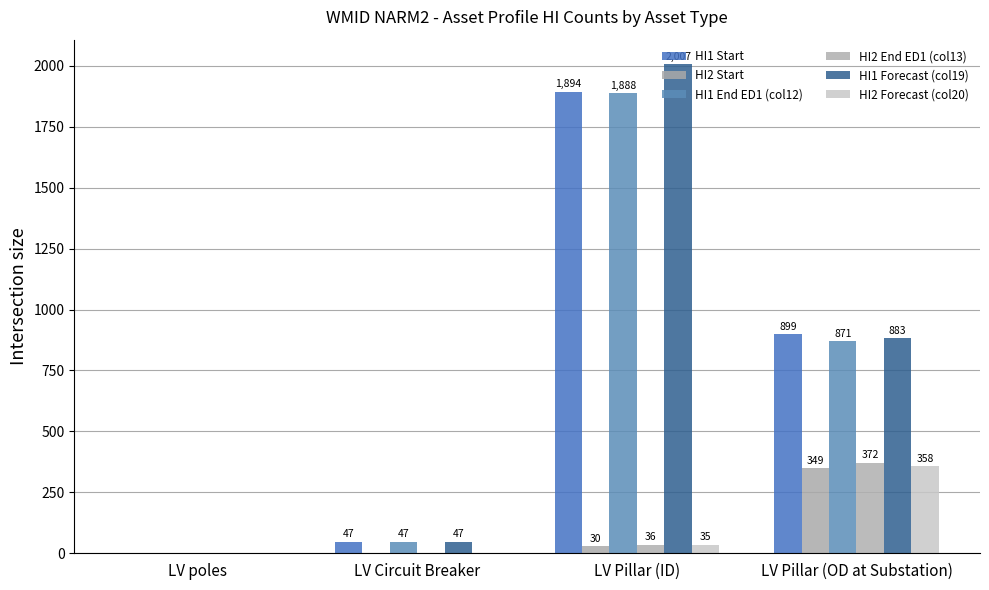

How many groups of bars are there?

4